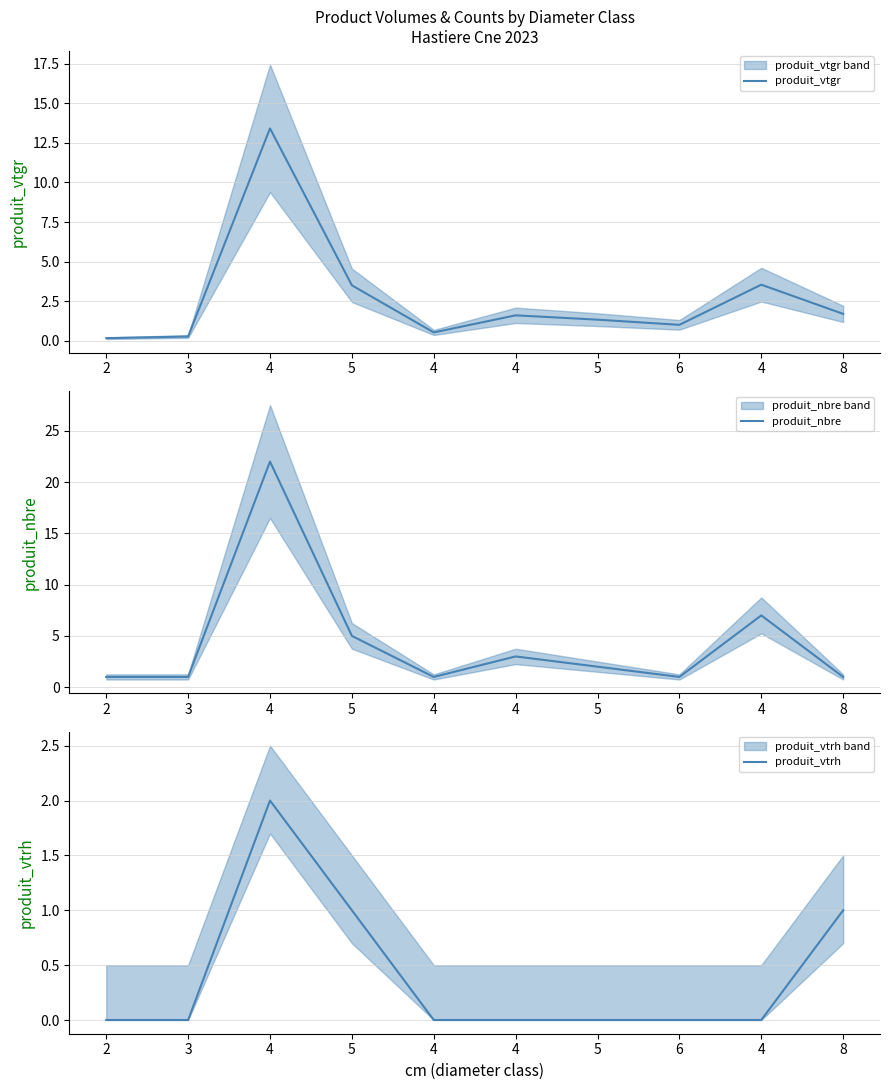

What are all the series names shown in the legend?

produit_vtgr, produit_nbre, produit_vtrh